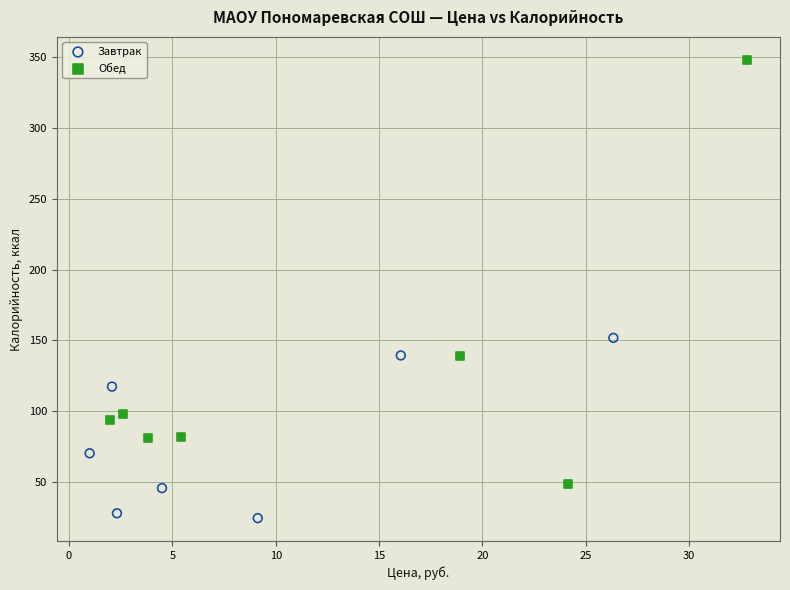

Which series reaches the minimum Y coordinate?

Завтрак